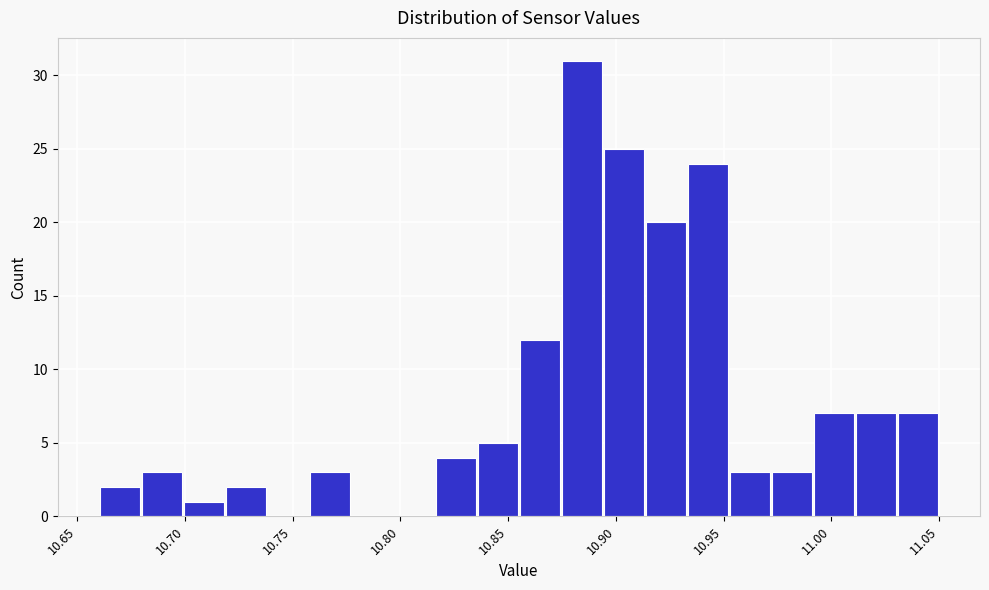

Around what value on the x-axis is the tallest bar? Give the approximate position of its centre, as read against the axis.

10.885